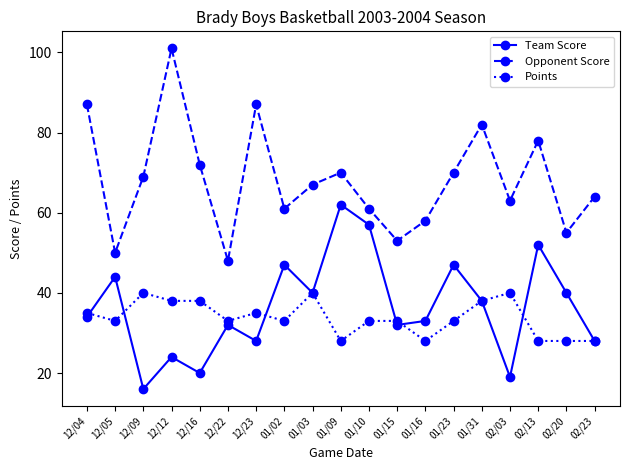

Is it true that Points equals 56 at 01/02?

False